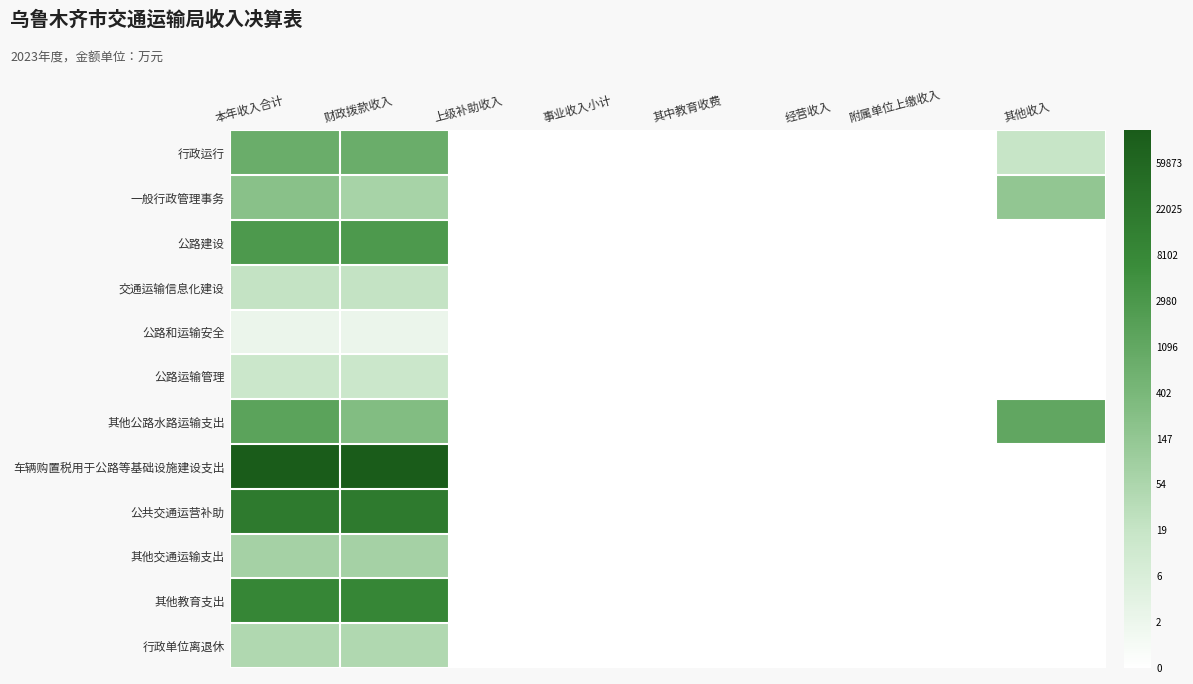

Reading right to left, extract all data points from this chart.

行政运行: 其他收入=3.0	附属单位上缴收入=0.0	经营收入=0.0	其中教育收费=0.0	事业收入小计=0.0	上级补助收入=0.0	财政拨款收入=6.6	本年收入合计=6.7
一般行政管理事务: 其他收入=5.0	附属单位上缴收入=0.0	经营收入=0.0	其中教育收费=0.0	事业收入小计=0.0	上级补助收入=0.0	财政拨款收入=4.2	本年收入合计=5.4
公路建设: 其他收入=0.0	附属单位上缴收入=0.0	经营收入=0.0	其中教育收费=0.0	事业收入小计=0.0	上级补助收入=0.0	财政拨款收入=7.9	本年收入合计=7.9
交通运输信息化建设: 其他收入=0.0	附属单位上缴收入=0.0	经营收入=0.0	其中教育收费=0.0	事业收入小计=0.0	上级补助收入=0.0	财政拨款收入=3.1	本年收入合计=3.1
公路和运输安全: 其他收入=0.0	附属单位上缴收入=0.0	经营收入=0.0	其中教育收费=0.0	事业收入小计=0.0	上级补助收入=0.0	财政拨款收入=1.1	本年收入合计=1.1
公路运输管理: 其他收入=0.0	附属单位上缴收入=0.0	经营收入=0.0	其中教育收费=0.0	事业收入小计=0.0	上级补助收入=0.0	财政拨款收入=2.8	本年收入合计=2.8
其他公路水路运输支出: 其他收入=7.1	附属单位上缴收入=0.0	经营收入=0.0	其中教育收费=0.0	事业收入小计=0.0	上级补助收入=0.0	财政拨款收入=5.7	本年收入合计=7.3
车辆购置税用于公路等基础设施建设支出: 其他收入=0.0	附属单位上缴收入=0.0	经营收入=0.0	其中教育收费=0.0	事业收入小计=0.0	上级补助收入=0.0	财政拨款收入=11.7	本年收入合计=11.7
公共交通运营补助: 其他收入=0.0	附属单位上缴收入=0.0	经营收入=0.0	其中教育收费=0.0	事业收入小计=0.0	上级补助收入=0.0	财政拨款收入=9.8	本年收入合计=9.8
其他交通运输支出: 其他收入=0.0	附属单位上缴收入=0.0	经营收入=0.0	其中教育收费=0.0	事业收入小计=0.0	上级补助收入=0.0	财政拨款收入=4.3	本年收入合计=4.3
其他教育支出: 其他收入=0.0	附属单位上缴收入=0.0	经营收入=0.0	其中教育收费=0.0	事业收入小计=0.0	上级补助收入=0.0	财政拨款收入=9.1	本年收入合计=9.1
行政单位离退休: 其他收入=0.0	附属单位上缴收入=0.0	经营收入=0.0	其中教育收费=0.0	事业收入小计=0.0	上级补助收入=0.0	财政拨款收入=3.9	本年收入合计=3.9